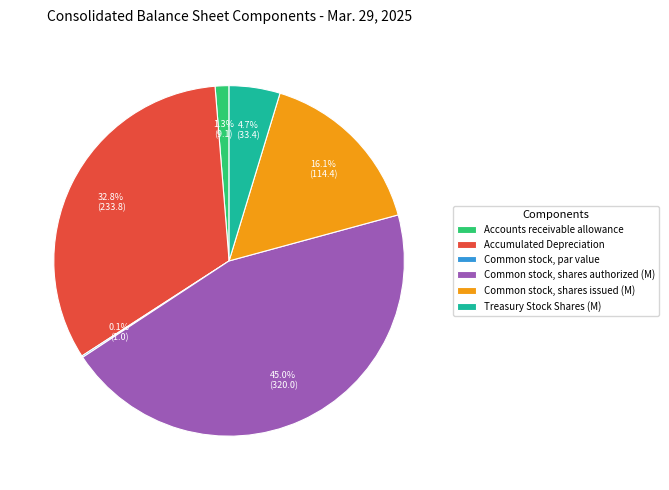

Which slice is the largest?

Common stock, shares authorized (M)